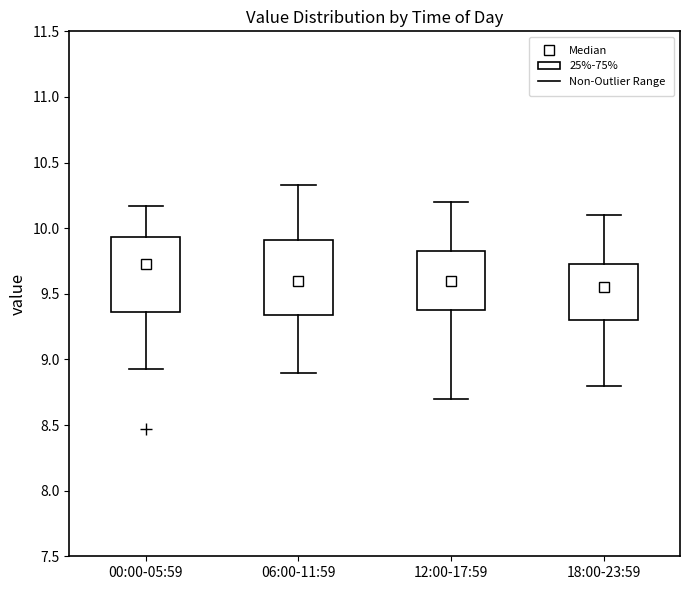

Reading left to right, read every box against the y-axis: the position of its median line, the range the box covers, and the ends of its whiskers. The values are not printed on the chart, so give them approximately, as read against the axis.

00:00-05:59: median 9.75, box 9.35 to 9.95, whiskers 8.95 to 10.15
06:00-11:59: median 9.60, box 9.35 to 9.90, whiskers 8.90 to 10.35
12:00-17:59: median 9.60, box 9.40 to 9.85, whiskers 8.70 to 10.20
18:00-23:59: median 9.55, box 9.30 to 9.75, whiskers 8.80 to 10.10